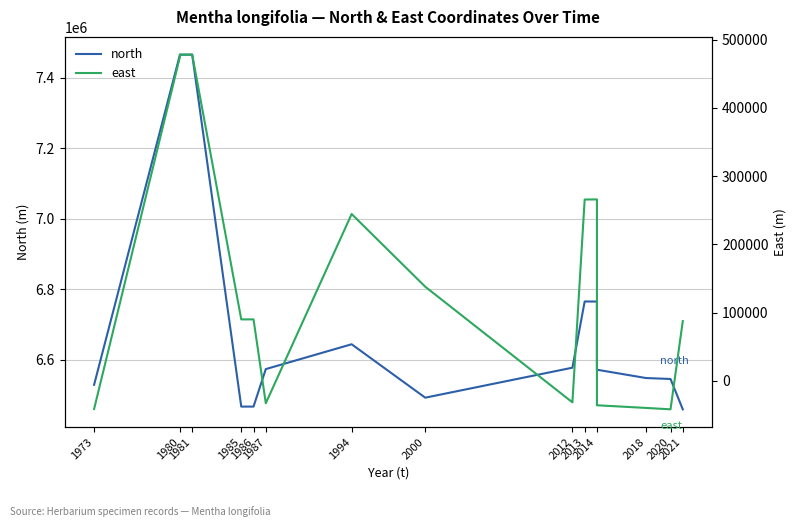

Where does the east series first go above 90229?

1980